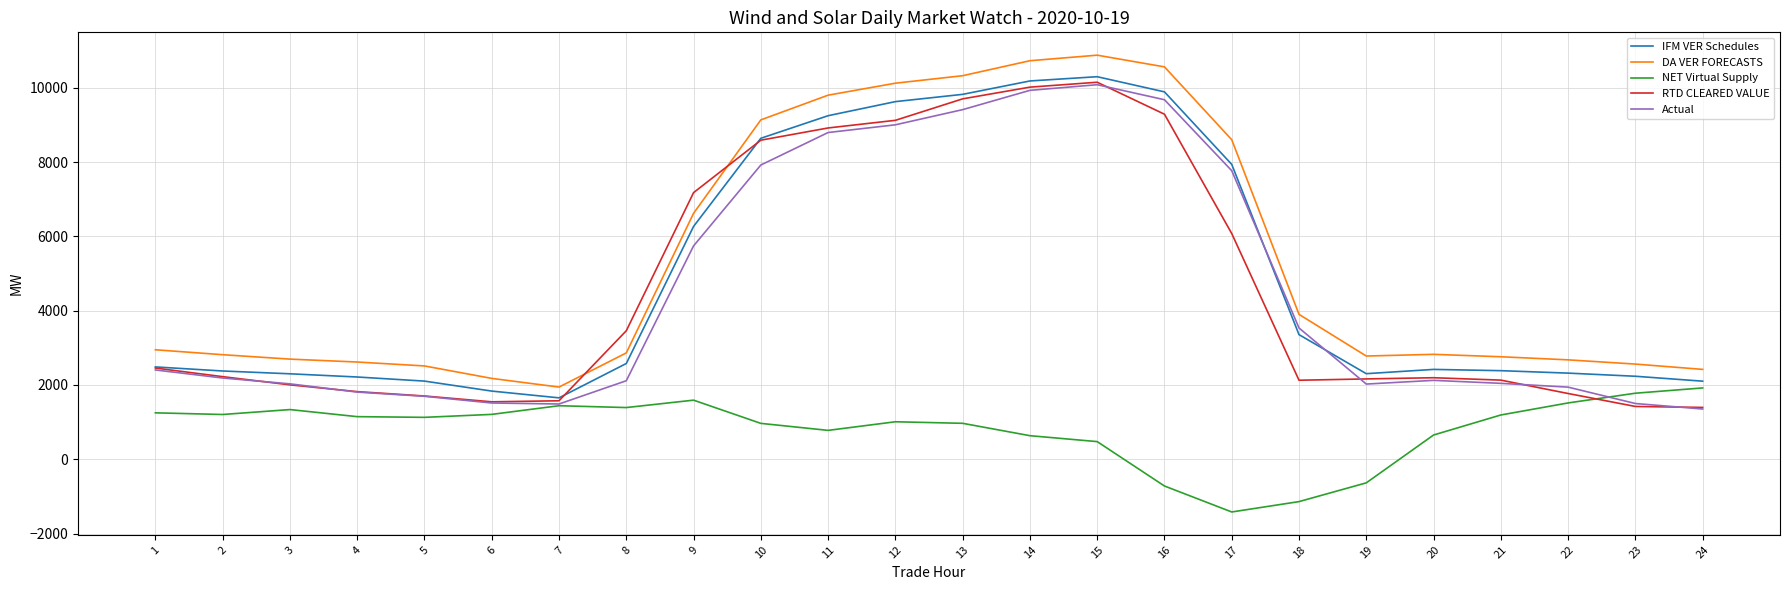

What is the difference between the second highest and minimum values in the Actual series?

8581.0